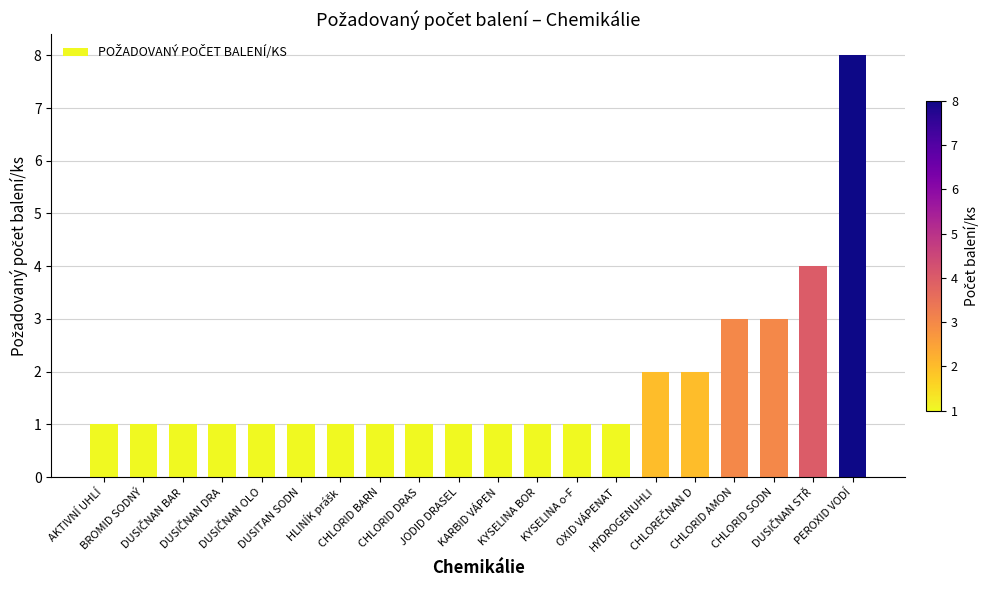

What is the greatest value displayed?

8